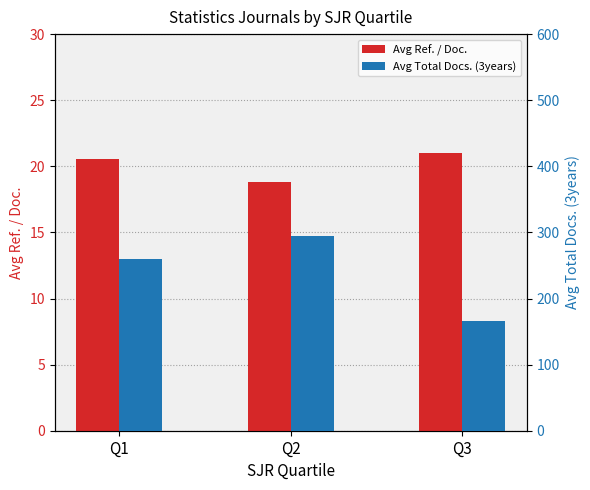

Which has a higher value, Q1 or Q2?

Q1